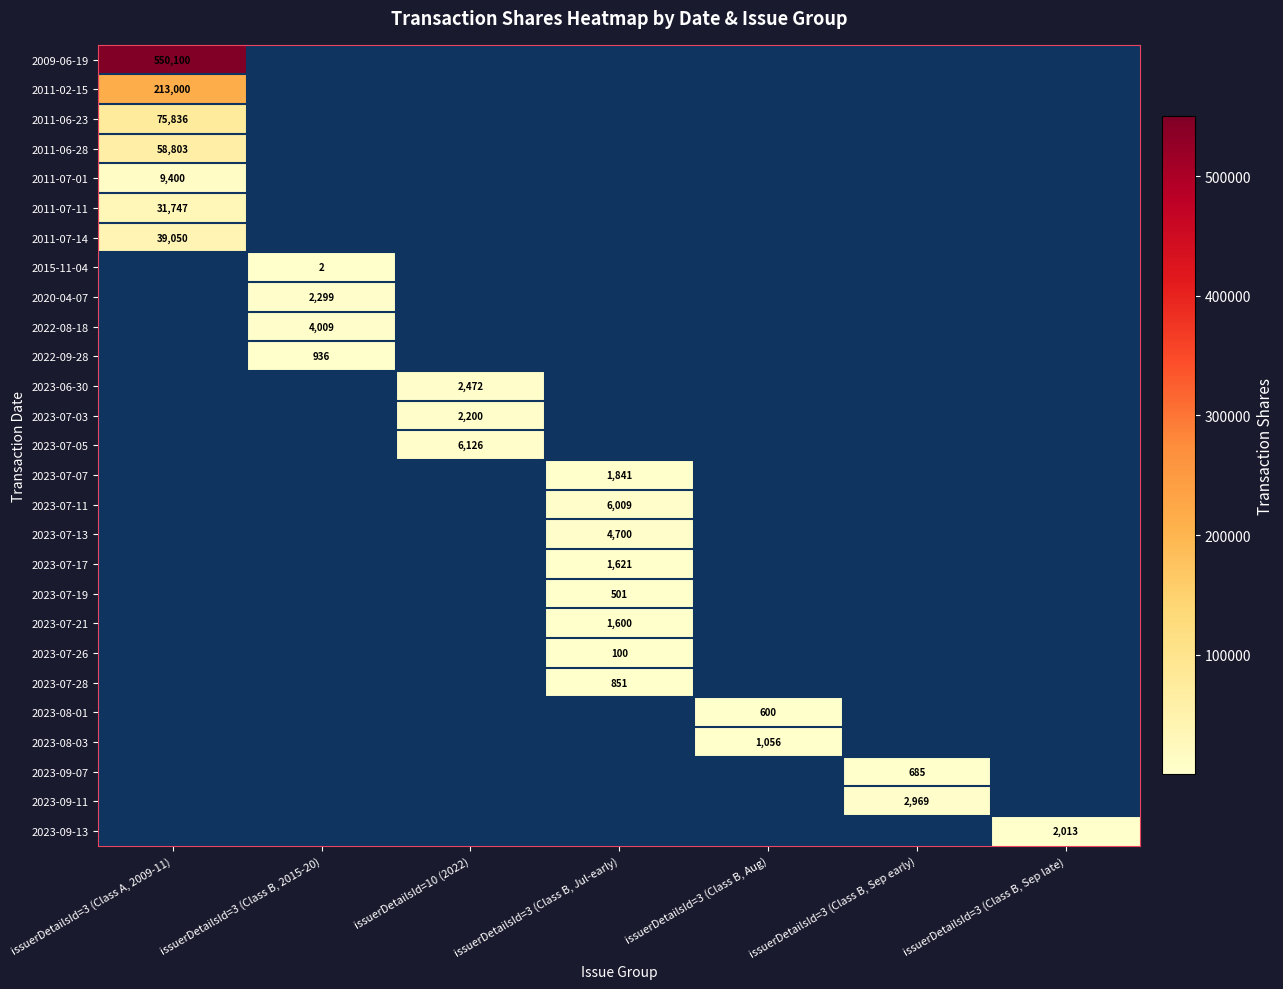

True or false: 2022-09-28 has a value of 936 at issuerDetailsId=3 (Class B, 2015-20).

True